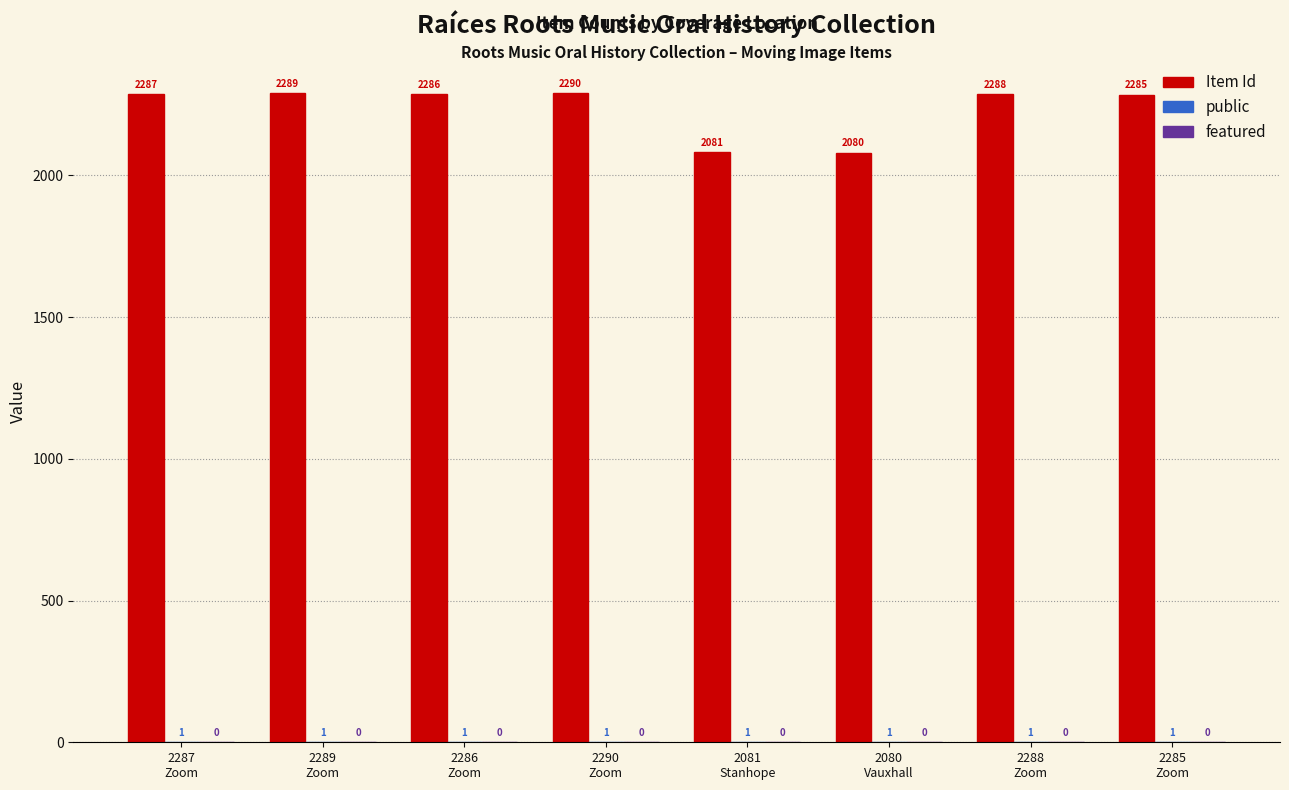

Is it true that Item Id equals 1568 at 2286
Zoom?

False